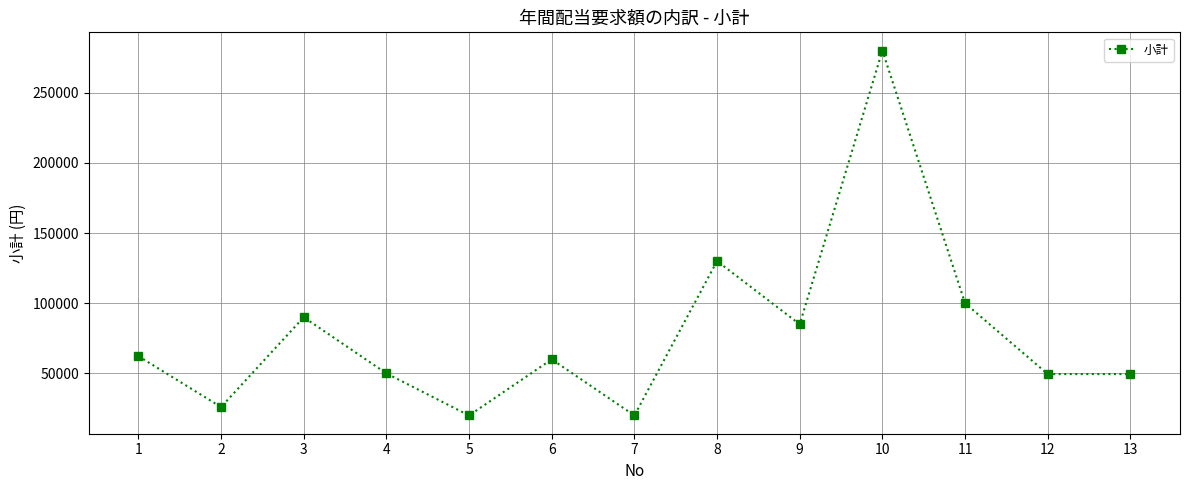

What is the minimum value shown in the chart?

20000